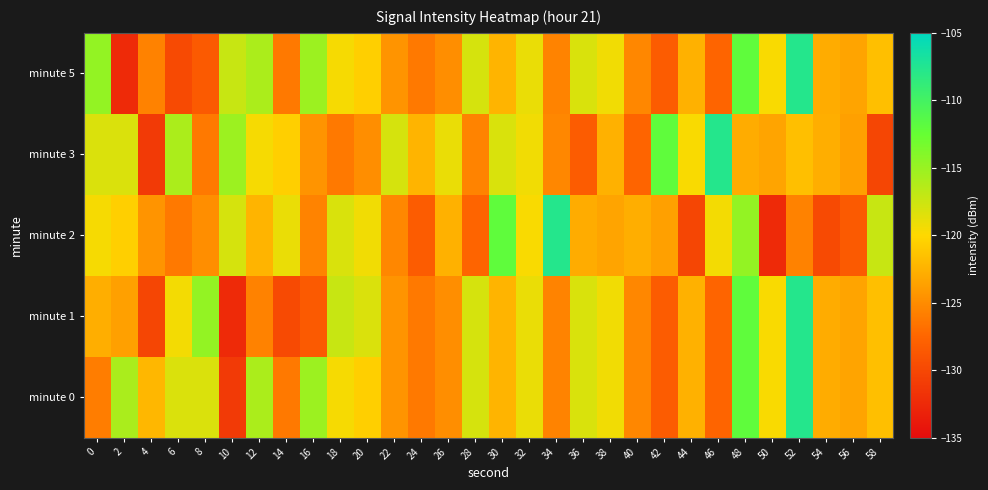

Between 0 and 6, which series saw the biggest shift?

minute 5